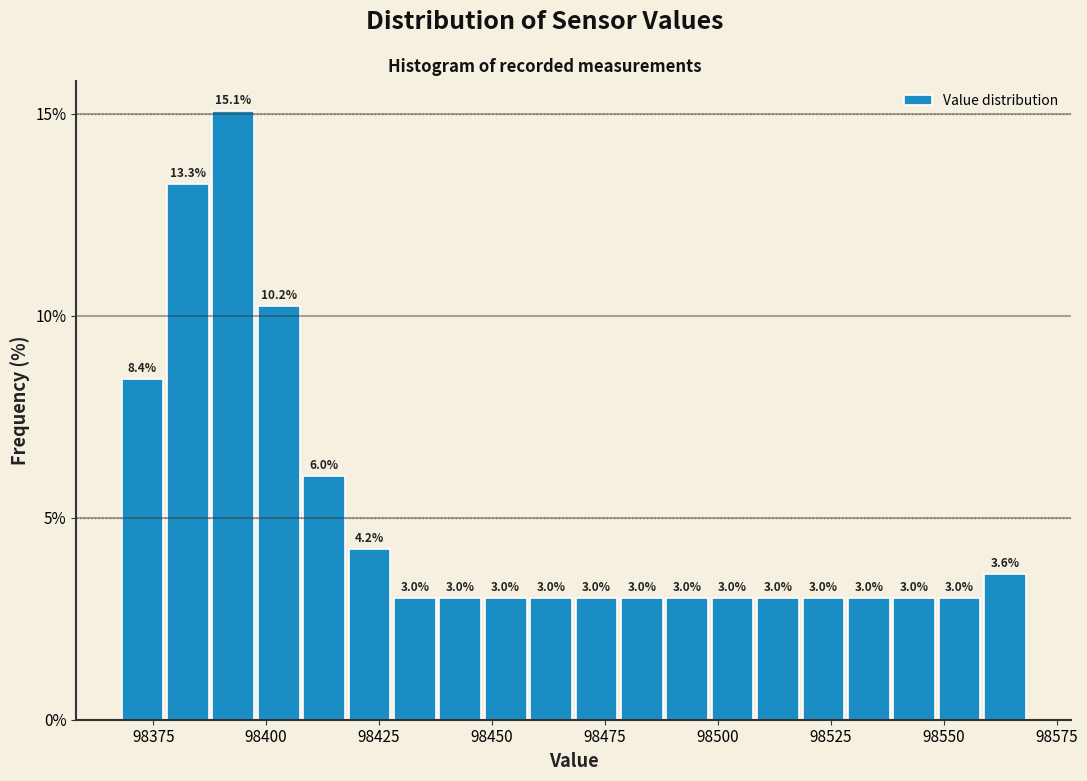

Around what value on the x-axis is the tallest bar? Give the approximate position of its centre, as read against the axis.

98395